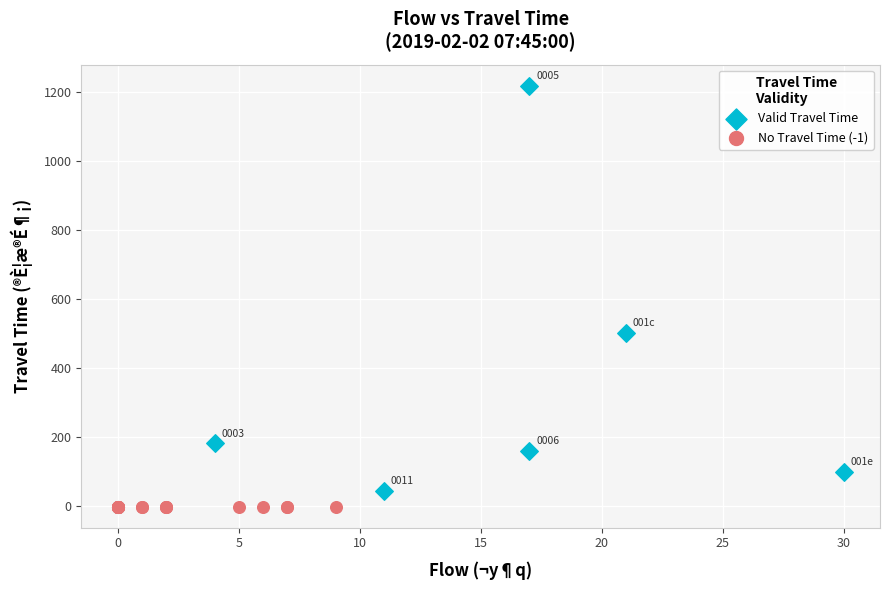

Which series reaches the maximum Y coordinate?

Valid Travel Time